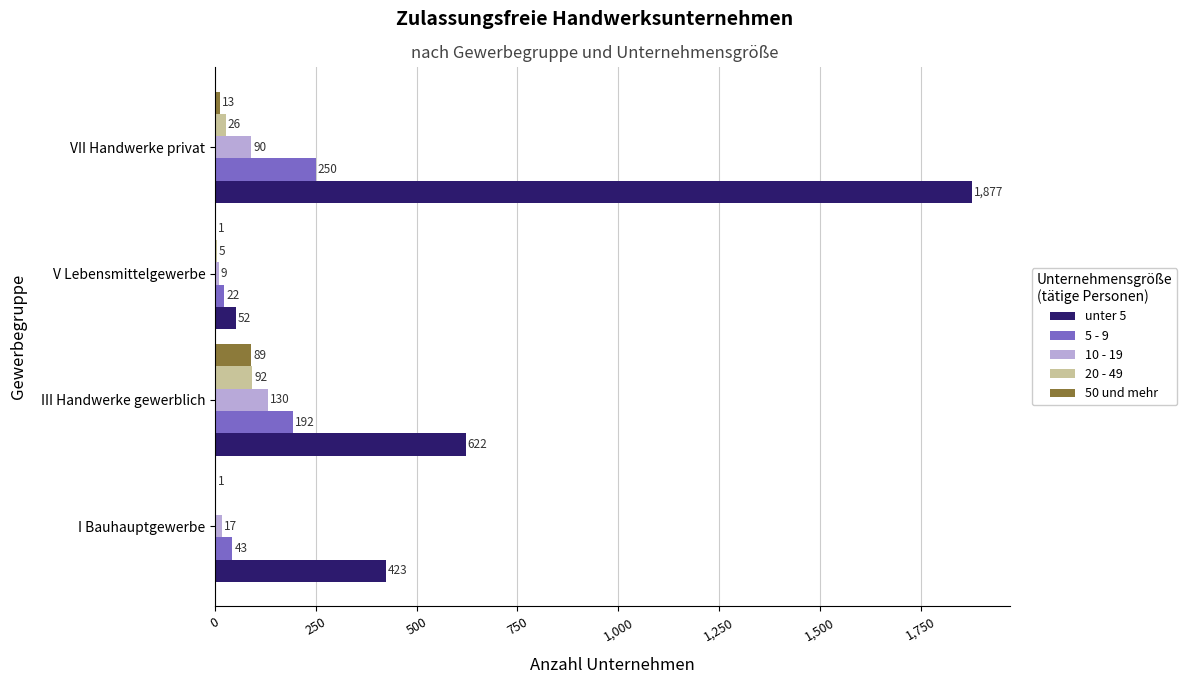

Which category has the highest value across all series?

VII Handwerke privat